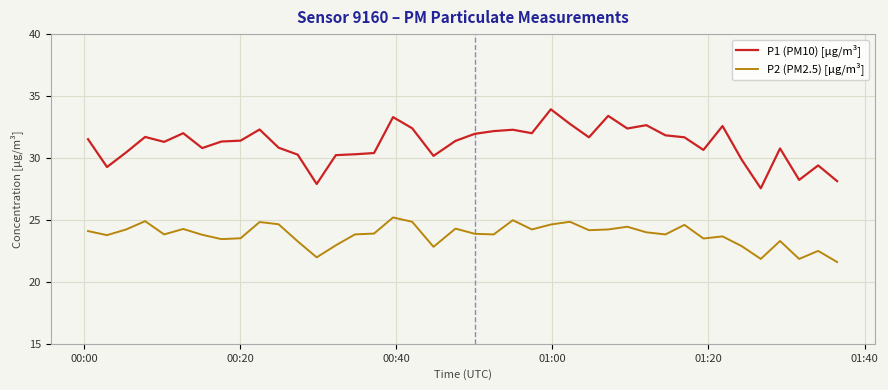

What is the average value of the P1 (PM10) [µg/m³] series?

31.1